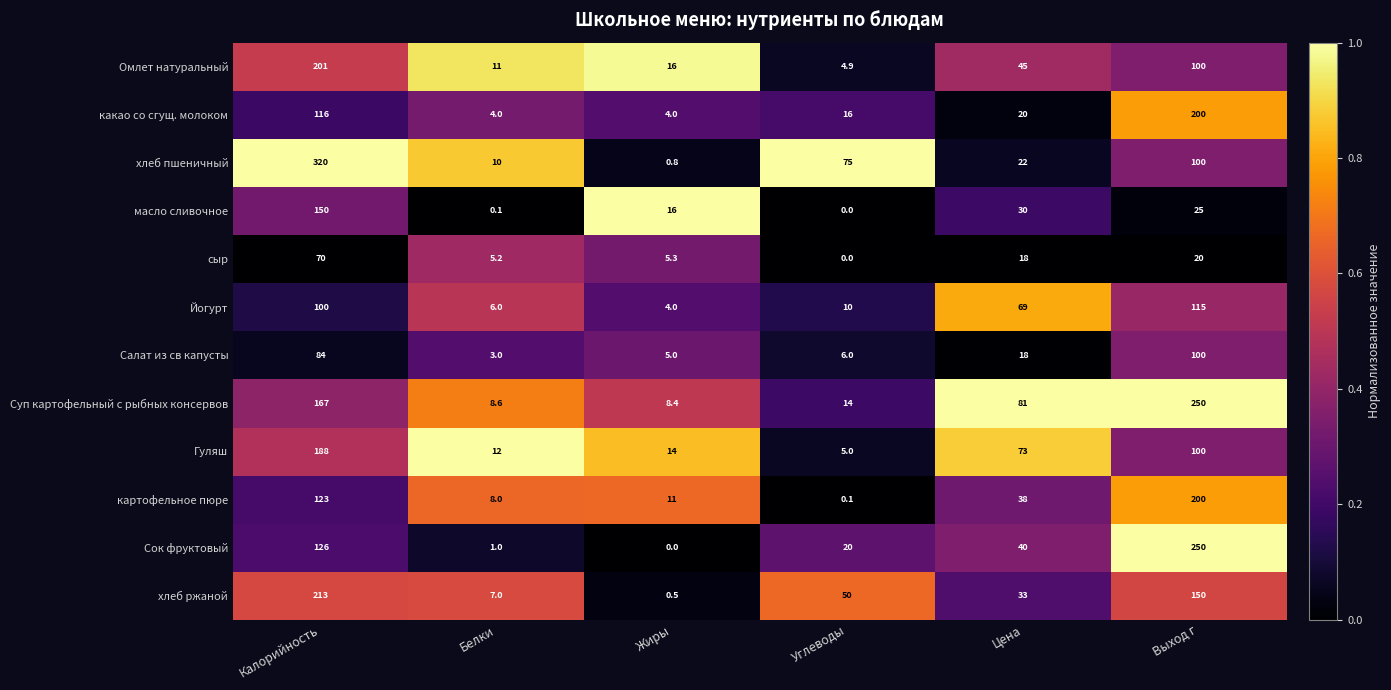

List the labels in order of картофельное пюре value, largest first.

Выход г, Калорийность, Цена, Жиры, Белки, Углеводы